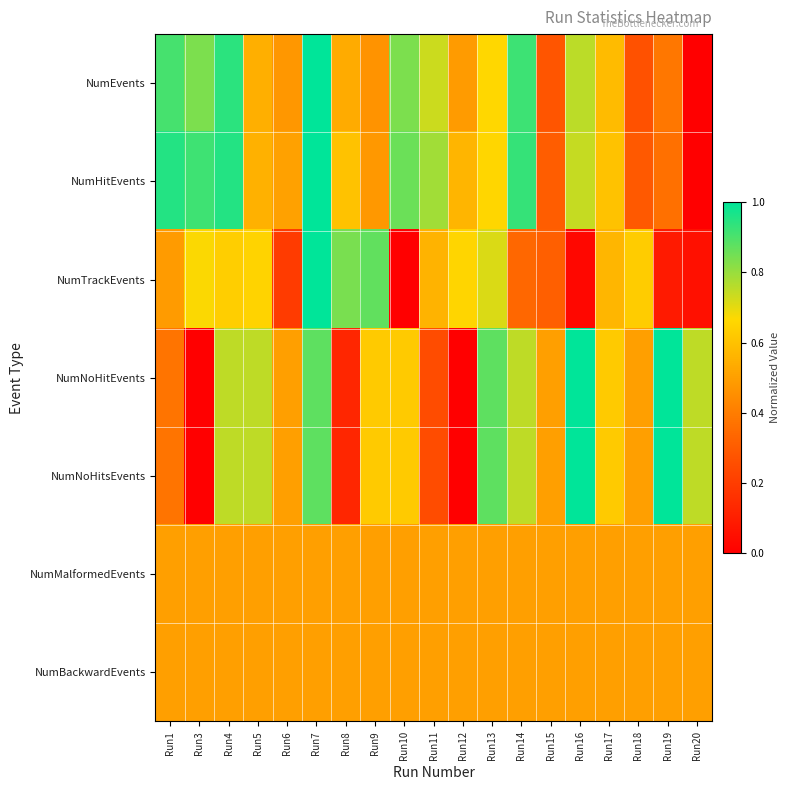

Reading left to right, what are all the values shown in this chart?

NumEvents: Run1=0.9	Run3=0.8	Run4=0.9	Run5=0.5	Run6=0.5	Run7=1.0	Run8=0.5	Run9=0.5	Run10=0.8	Run11=0.7	Run12=0.5	Run13=0.7	Run14=0.9	Run15=0.3	Run16=0.8	Run17=0.6	Run18=0.3	Run19=0.4	Run20=0.0
NumHitEvents: Run1=1.0	Run3=0.9	Run4=1.0	Run5=0.6	Run6=0.5	Run7=1.0	Run8=0.6	Run9=0.5	Run10=0.9	Run11=0.8	Run12=0.6	Run13=0.7	Run14=0.9	Run15=0.3	Run16=0.7	Run17=0.6	Run18=0.3	Run19=0.4	Run20=0.0
NumTrackEvents: Run1=0.5	Run3=0.7	Run4=0.6	Run5=0.7	Run6=0.2	Run7=1.0	Run8=0.8	Run9=0.9	Run10=0.0	Run11=0.6	Run12=0.7	Run13=0.7	Run14=0.3	Run15=0.3	Run16=0.0	Run17=0.6	Run18=0.6	Run19=0.1	Run20=0.1
NumNoHitEvents: Run1=0.4	Run3=0.0	Run4=0.8	Run5=0.8	Run6=0.5	Run7=0.9	Run8=0.1	Run9=0.6	Run10=0.6	Run11=0.2	Run12=0.0	Run13=0.9	Run14=0.8	Run15=0.5	Run16=1.0	Run17=0.6	Run18=0.5	Run19=1.0	Run20=0.8
NumNoHitsEvents: Run1=0.4	Run3=0.0	Run4=0.8	Run5=0.8	Run6=0.5	Run7=0.9	Run8=0.1	Run9=0.6	Run10=0.6	Run11=0.2	Run12=0.0	Run13=0.9	Run14=0.8	Run15=0.5	Run16=1.0	Run17=0.6	Run18=0.5	Run19=1.0	Run20=0.8
NumMalformedEvents: Run1=0.5	Run3=0.5	Run4=0.5	Run5=0.5	Run6=0.5	Run7=0.5	Run8=0.5	Run9=0.5	Run10=0.5	Run11=0.5	Run12=0.5	Run13=0.5	Run14=0.5	Run15=0.5	Run16=0.5	Run17=0.5	Run18=0.5	Run19=0.5	Run20=0.5
NumBackwardEvents: Run1=0.5	Run3=0.5	Run4=0.5	Run5=0.5	Run6=0.5	Run7=0.5	Run8=0.5	Run9=0.5	Run10=0.5	Run11=0.5	Run12=0.5	Run13=0.5	Run14=0.5	Run15=0.5	Run16=0.5	Run17=0.5	Run18=0.5	Run19=0.5	Run20=0.5